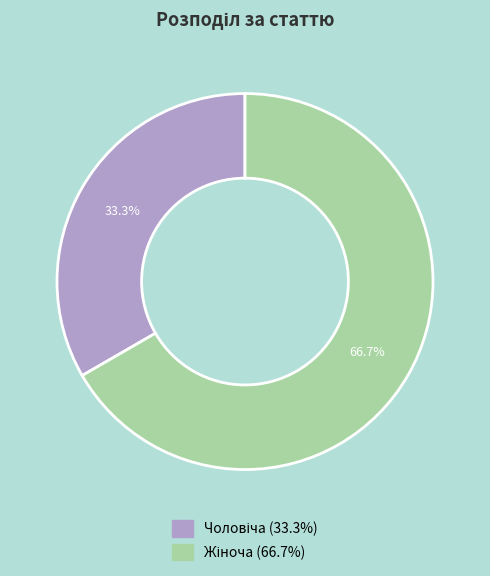

Is there a majority slice in this chart?

Yes